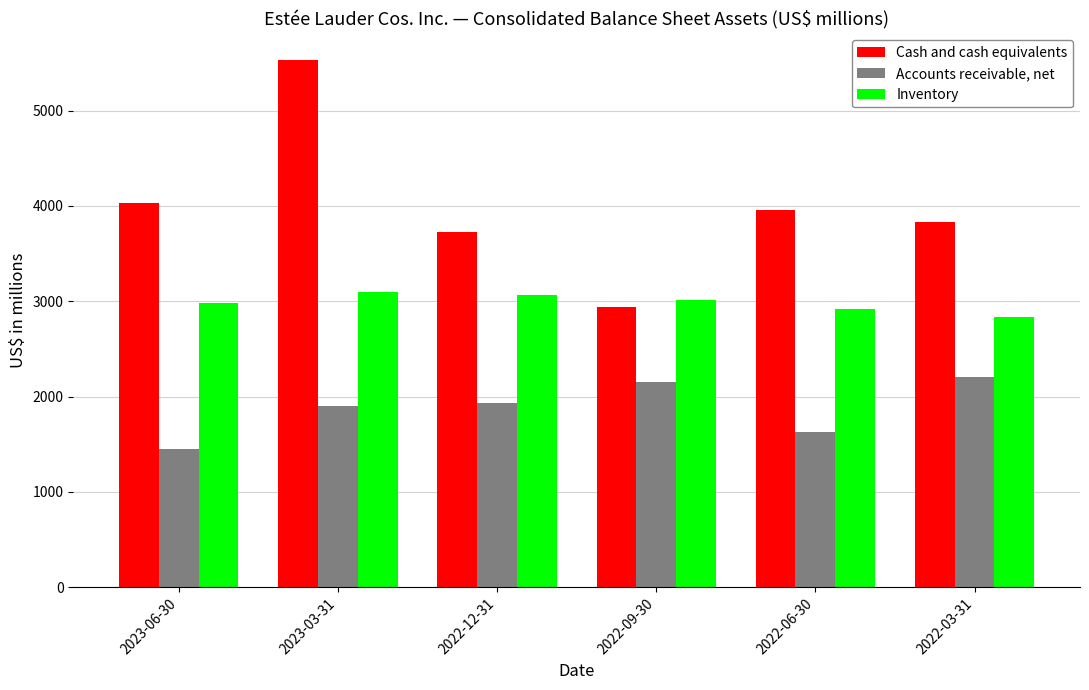

What is the average value of the Accounts receivable, net series?

1880